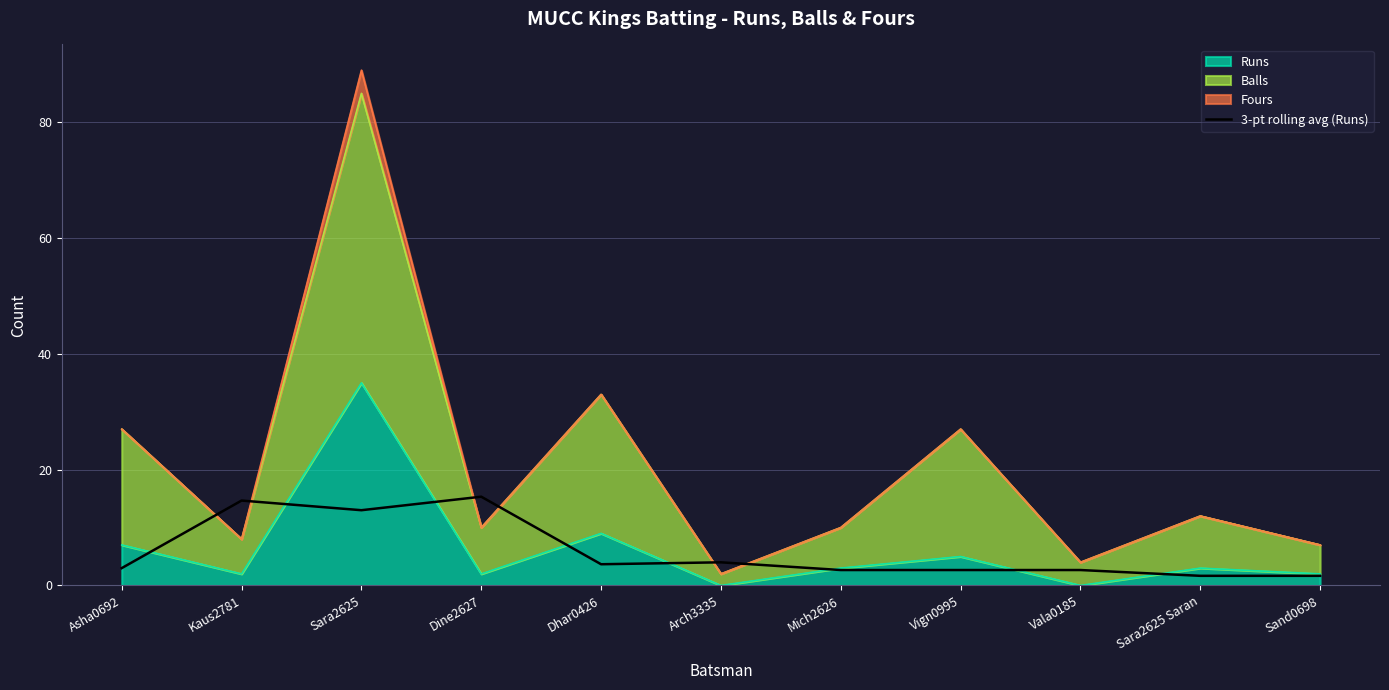

Read the value at Vala0185.

2.7